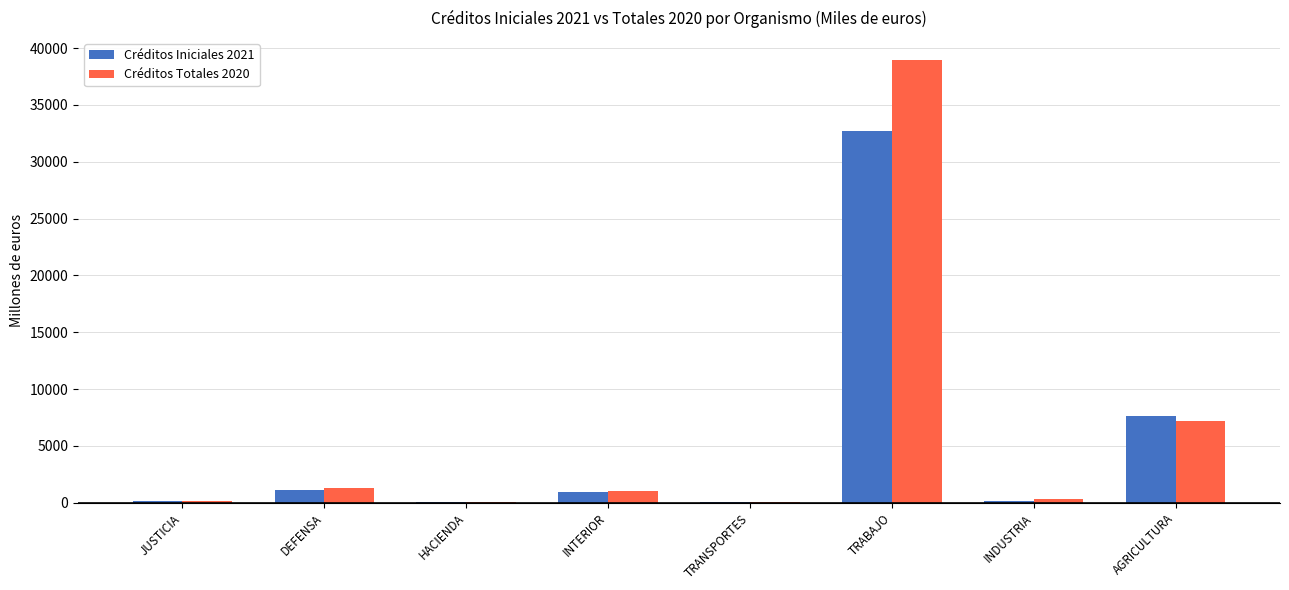

Does the chart contain stacked bars?

No